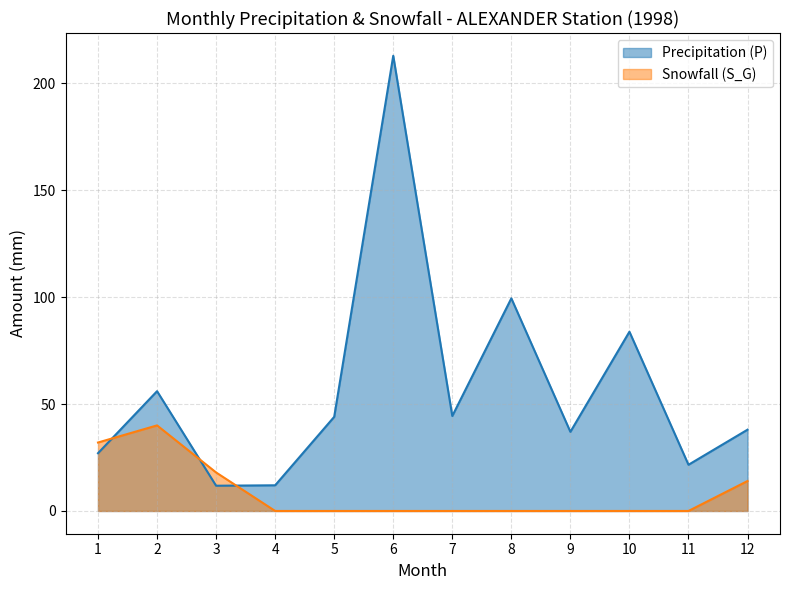

Which series has the widest spread of values?

Precipitation (P)